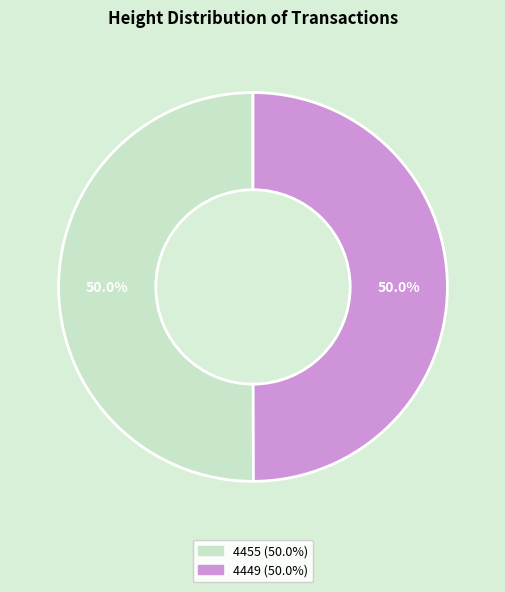

What is the ratio of the value at 4455 to the value at 4449?

1.0